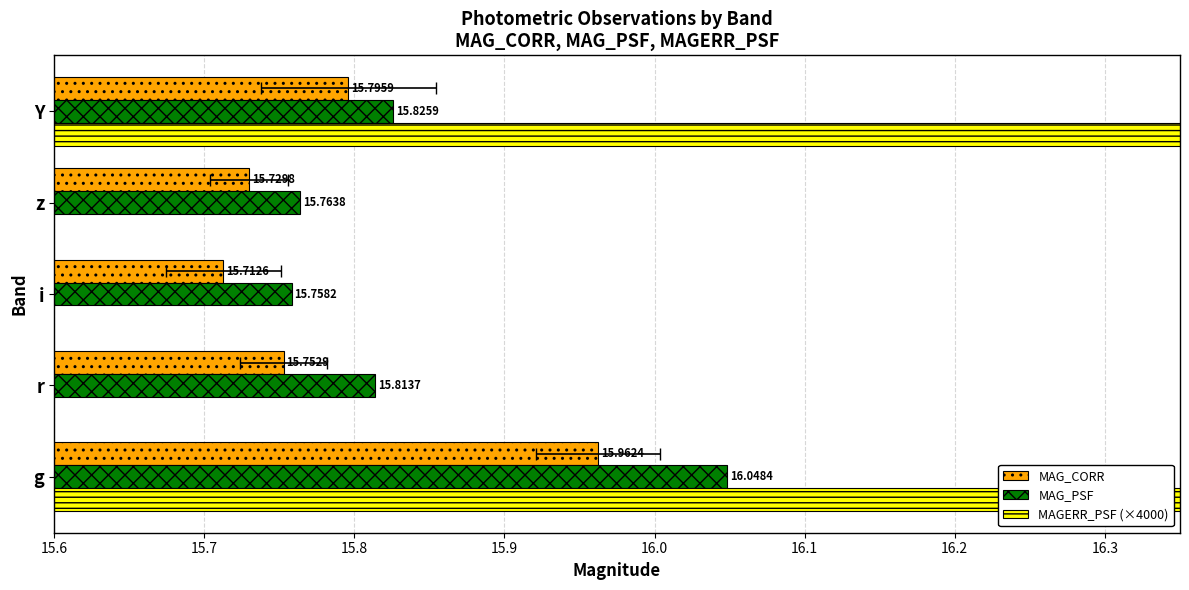

Is it true that MAG_PSF equals 21.9 at z?

False